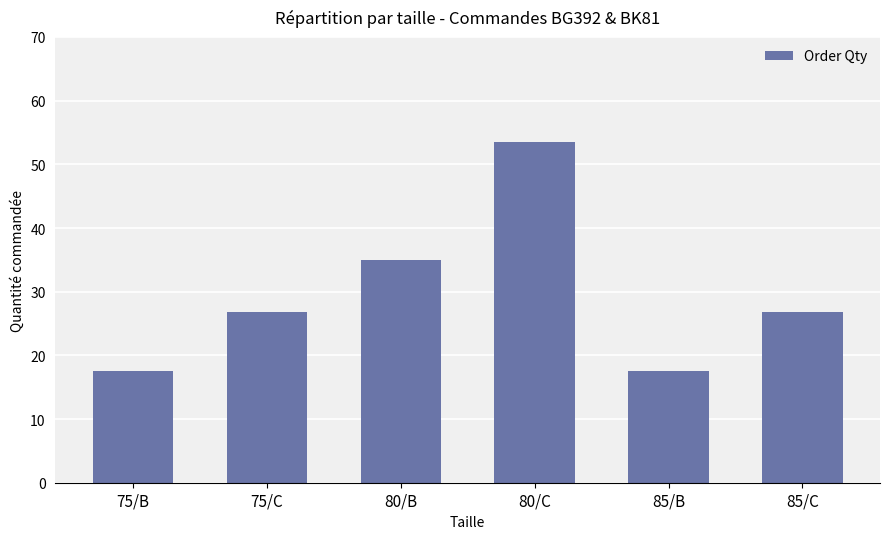

Between 80/B and 85/B, which is larger?

80/B